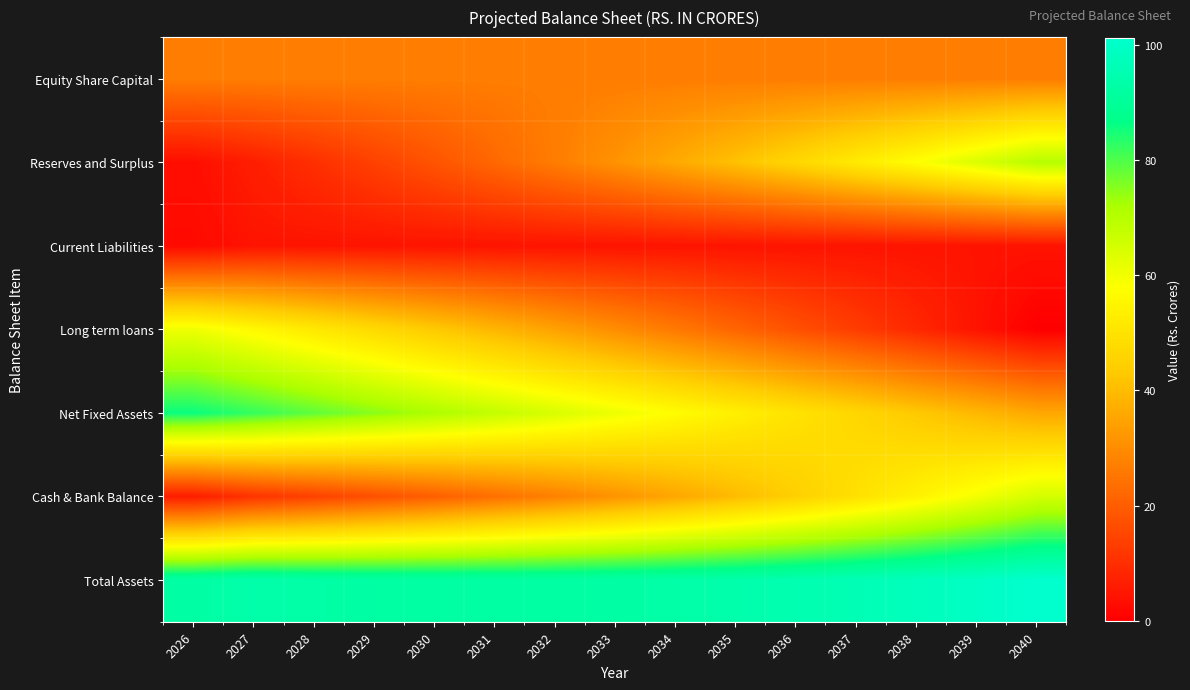

Rank the series by their maximum value, from lowest to highest.

Current Liabilities, Equity Share Capital, Long term loans, Cash & Bank Balance, Reserves and Surplus, Net Fixed Assets, Total Assets